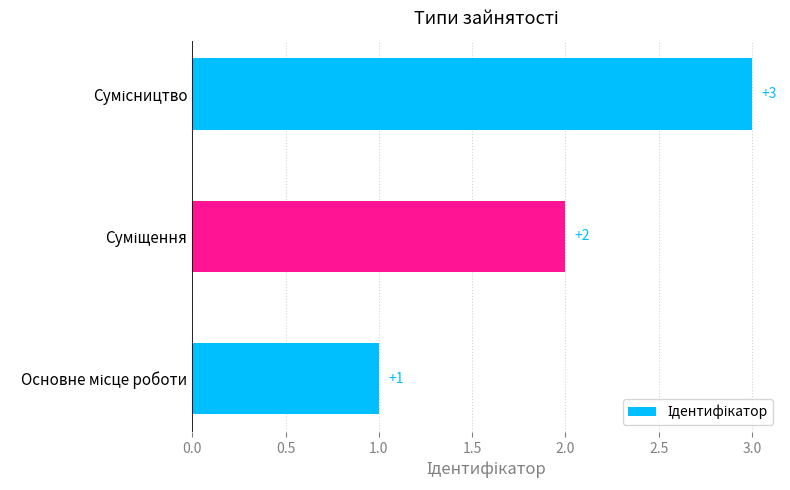

Count the number of data series in this chart.

1